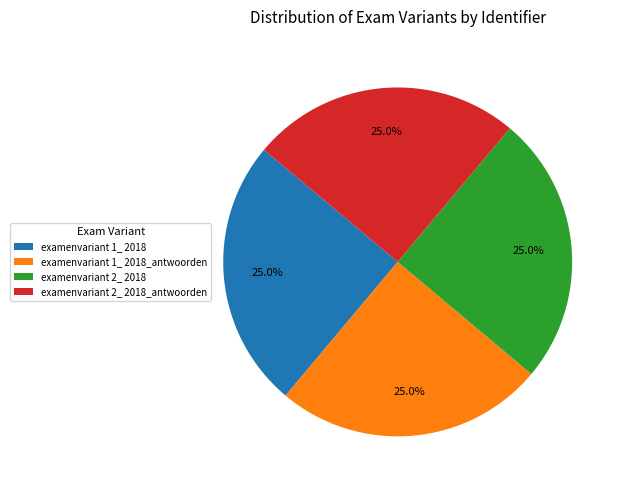

Does examenvariant 1_ 2018 represent more than half of the total?

No